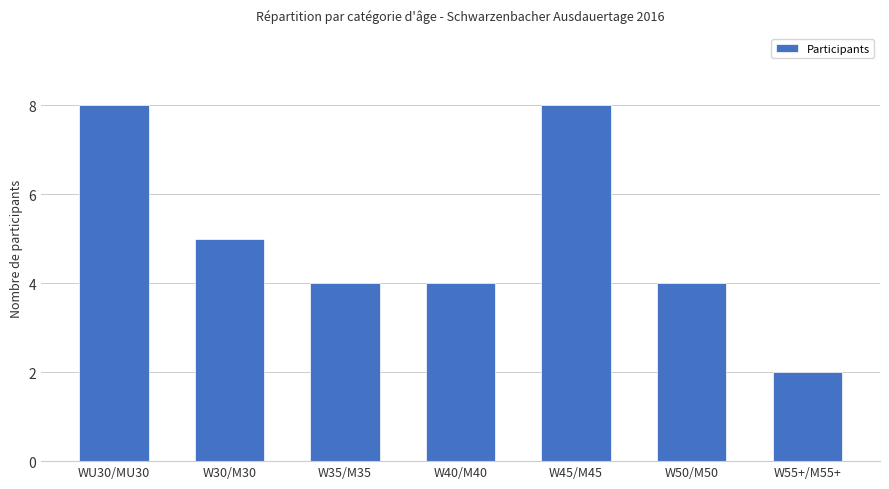

What is the difference between the values at W40/M40 and W30/M30?

1